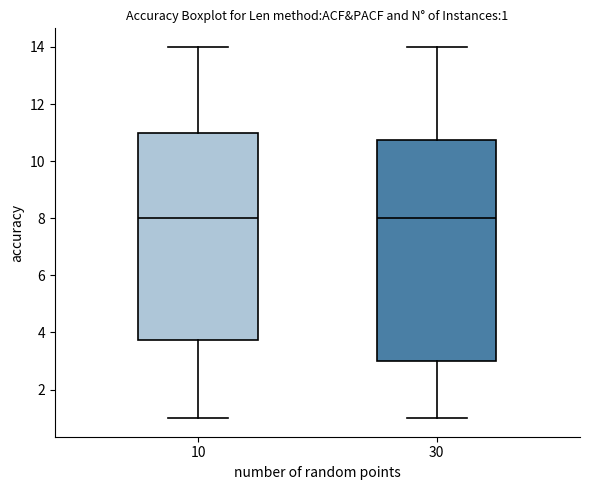

Comparing the boxes themselves (not the whiskers), which one is the tallest?

30